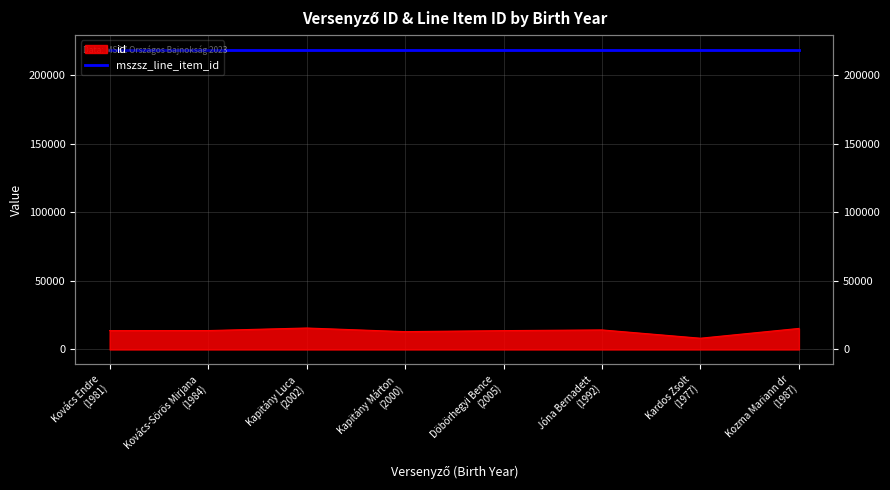

What is the minimum value shown in the chart?

8231